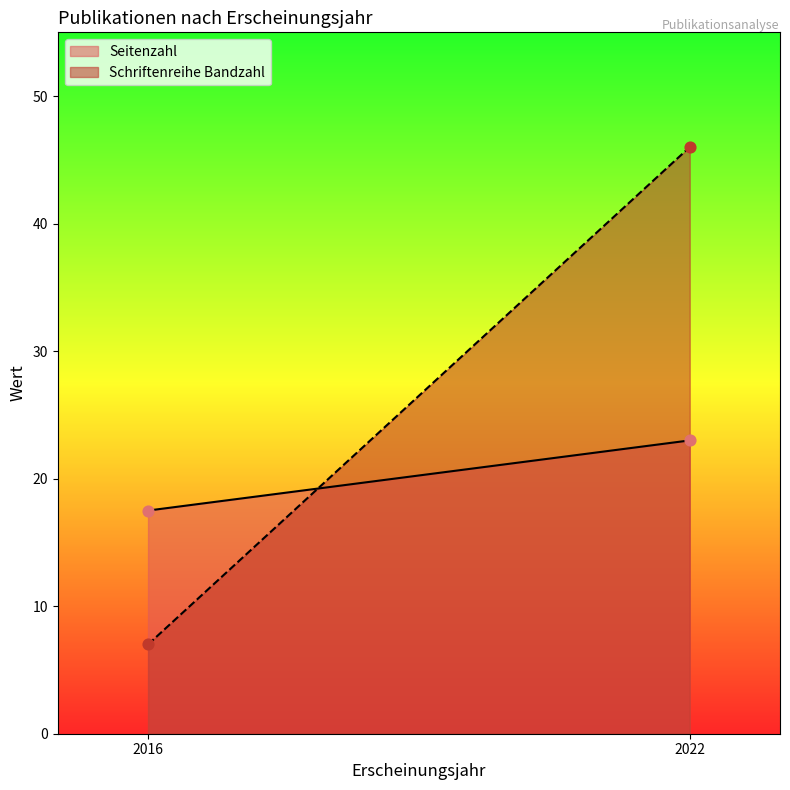

Which series reaches the minimum Y coordinate?

Schriftenreihe Bandzahl